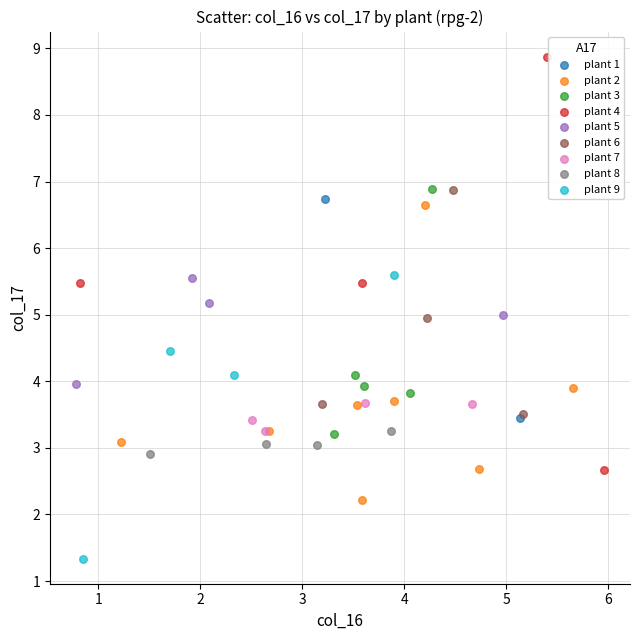

Which series reaches the maximum Y coordinate?

plant 4